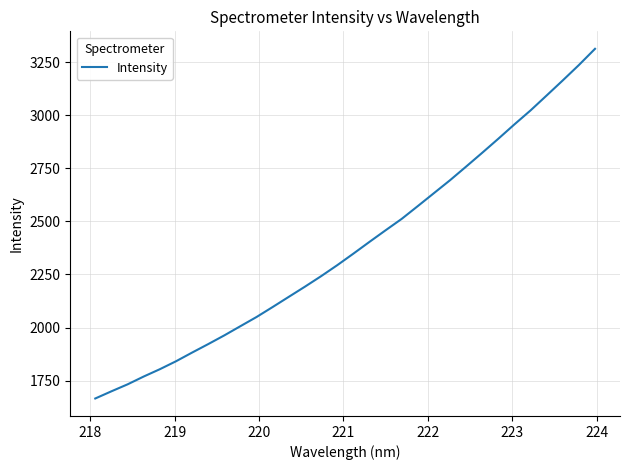

What is the difference between the maximum and minimum values?

1647.0